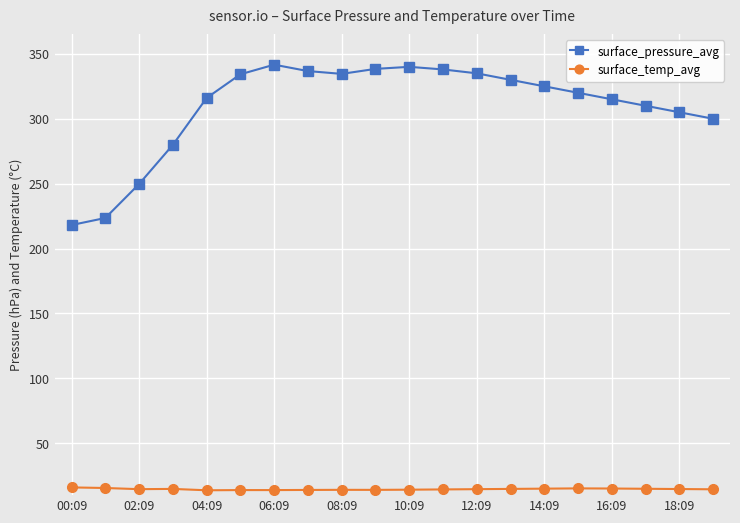

True or false: surface_temp_avg and surface_pressure_avg cross at least once.

False